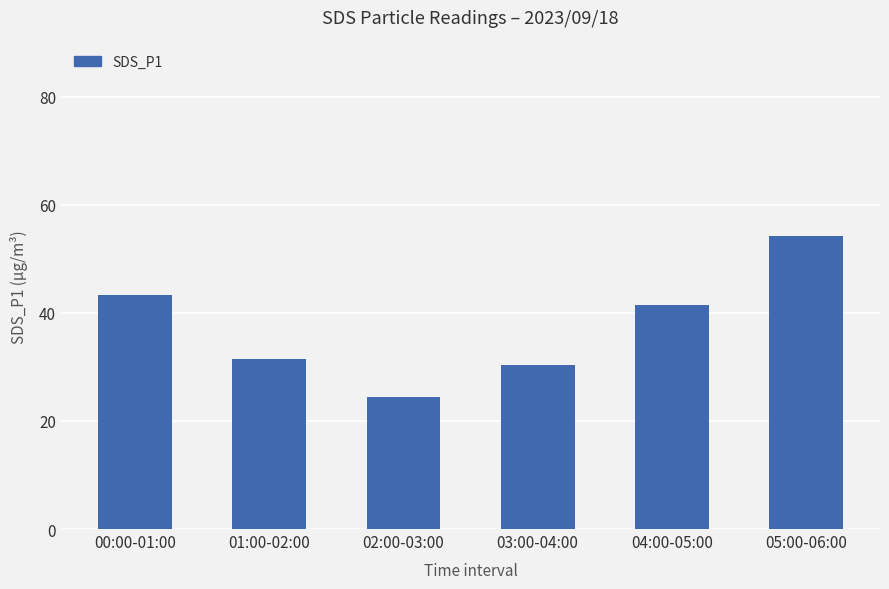

The chart shows a value of 31.4 at 01:00-02:00. True or false?

True